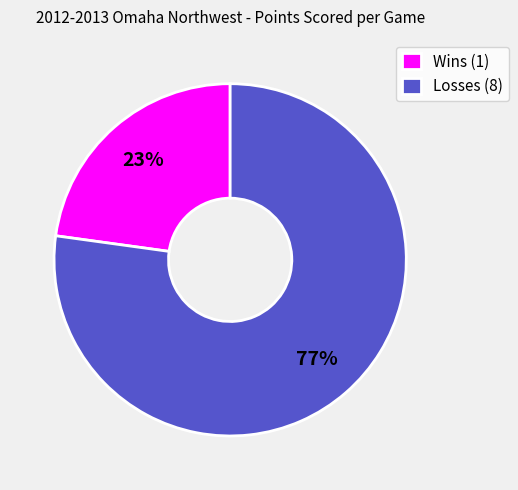

How many segments does this pie chart have?

2